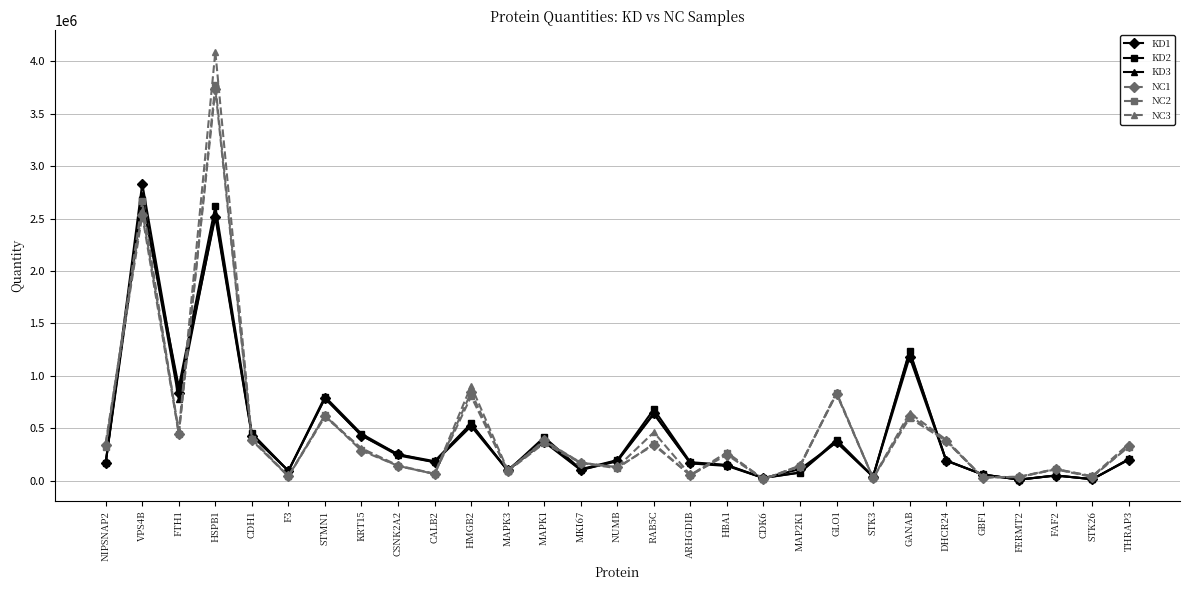

Which series has the largest range (max minus min)?

NC3